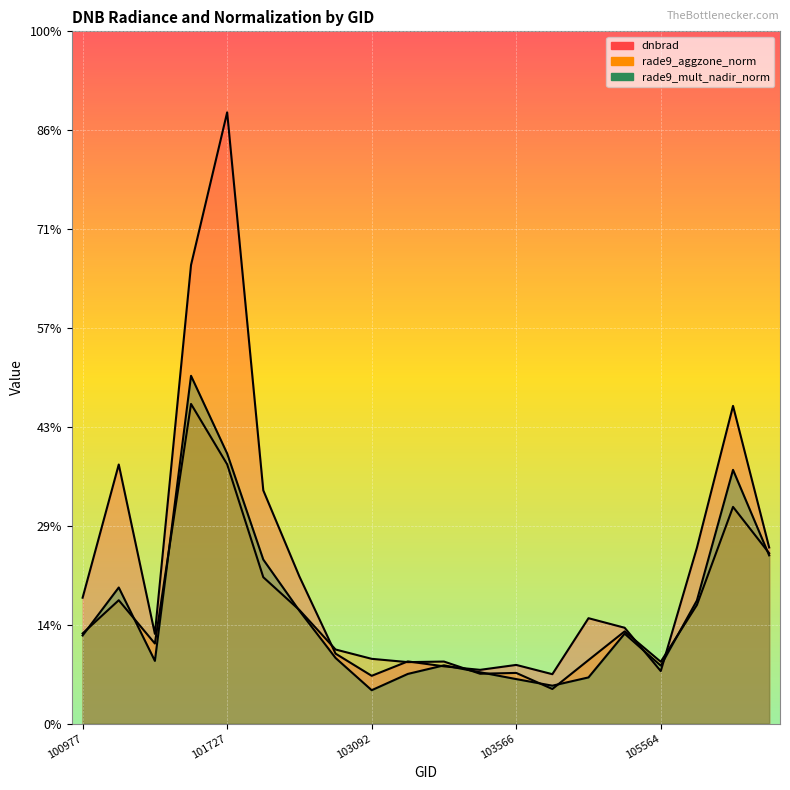

The rade9_mult_nadir_norm series shows 1.8 at 101102. True or false?

False